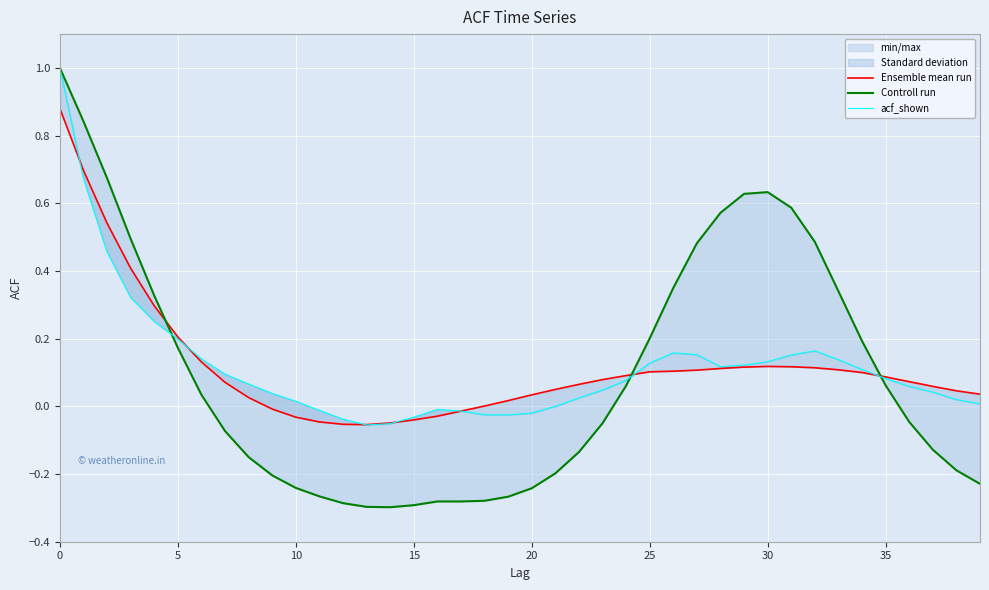

True or false: acf_shown has a value of 0.0 at 38.

False